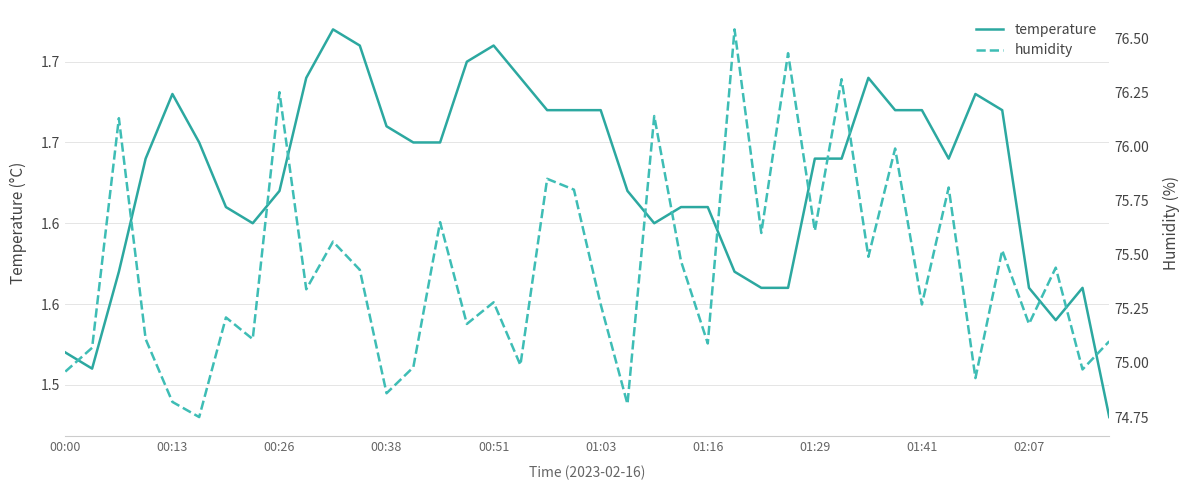

Rank the categories by humidity value from lowest to highest.

01:03, 21, 00:51, 12, 34, 00:00, 38, 13, 17, 00:13, 24, 39, 00:38, 01:29, 15, 36, 01:16, 20, 32, 16, 02:07, 11, 37, 23, 30, 35, 10, 26, 28, 14, 19, 33, 18, 31, 00:26, 22, 01:41, 29, 27, 25